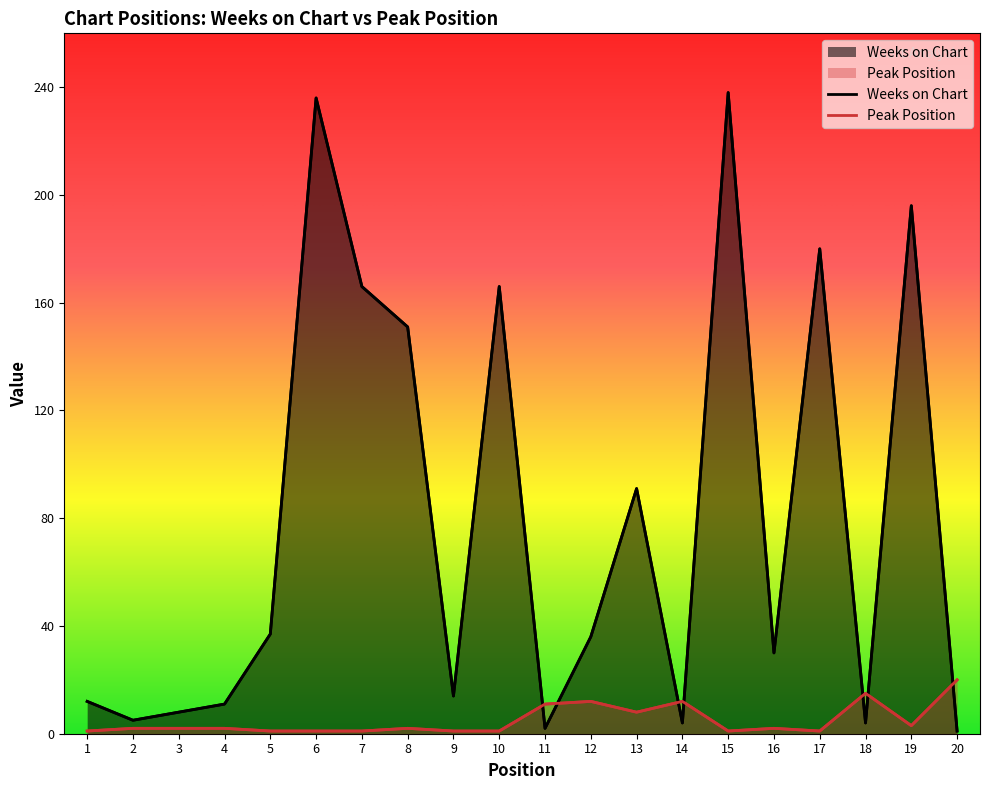

What are all the series names shown in the legend?

Weeks on Chart, Peak Position